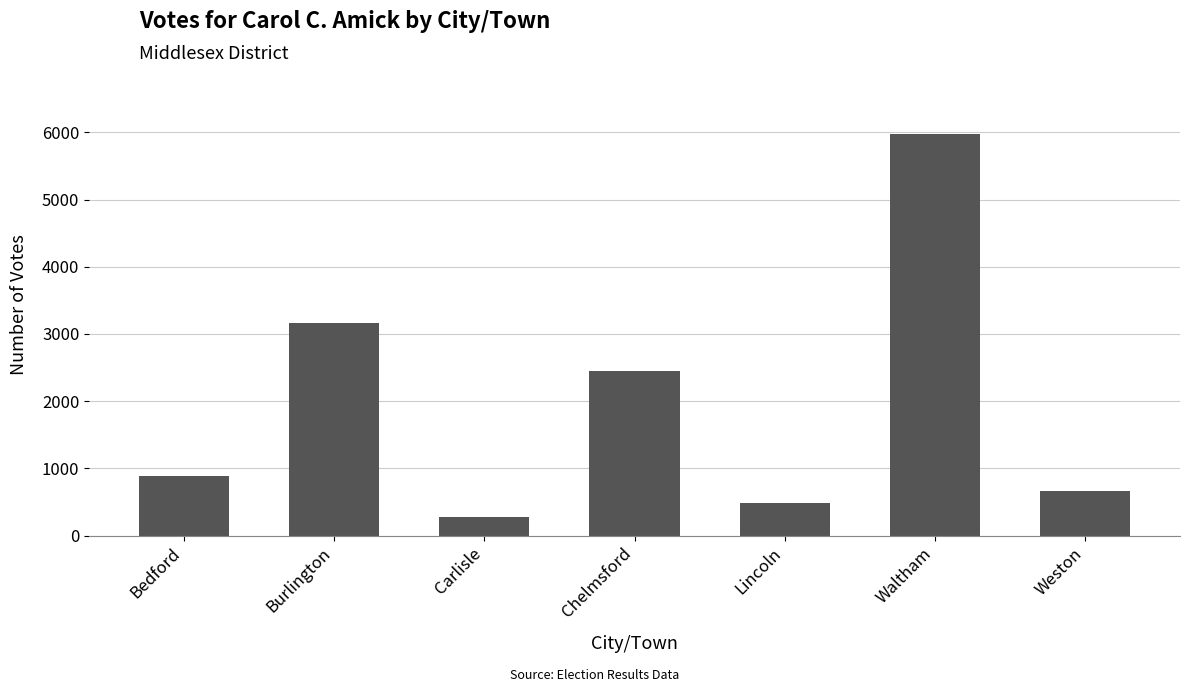

Rank the categories by value from highest to lowest.

Waltham, Burlington, Chelmsford, Bedford, Weston, Lincoln, Carlisle